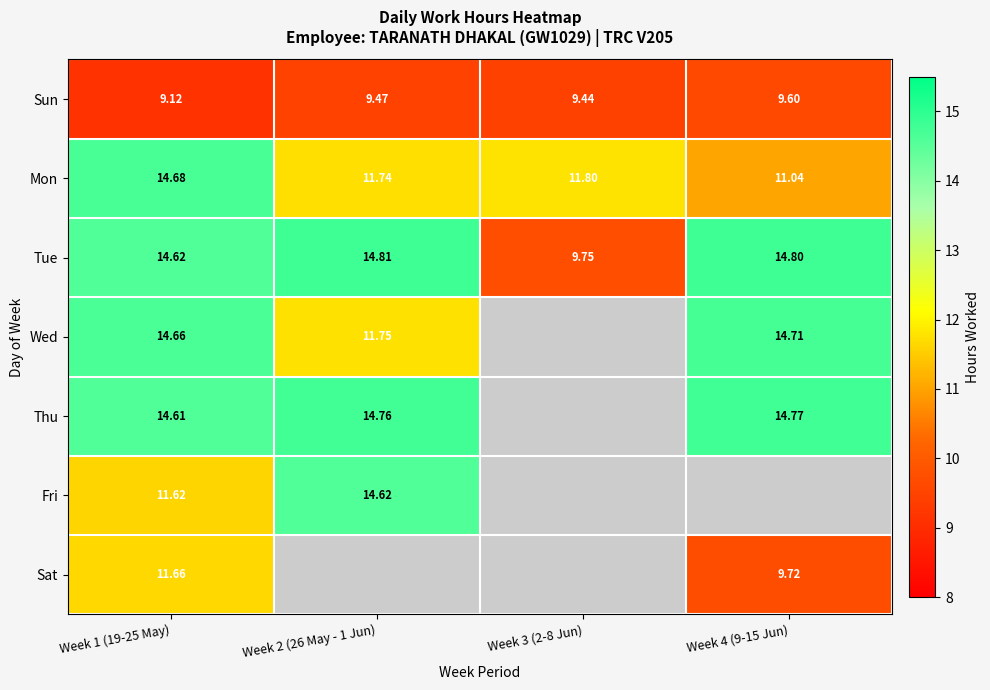

Is the value of Sun at Week 1 (19-25 May) greater than the value of Thu at Week 4 (9-15 Jun)?

No